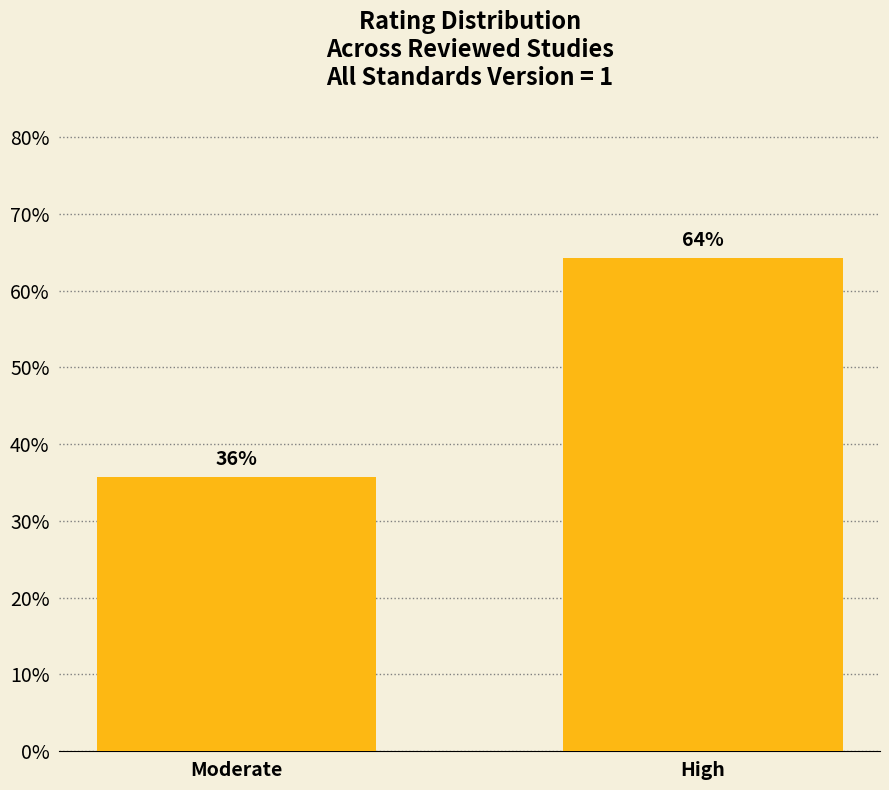

List the labels in order of value, largest first.

High, Moderate